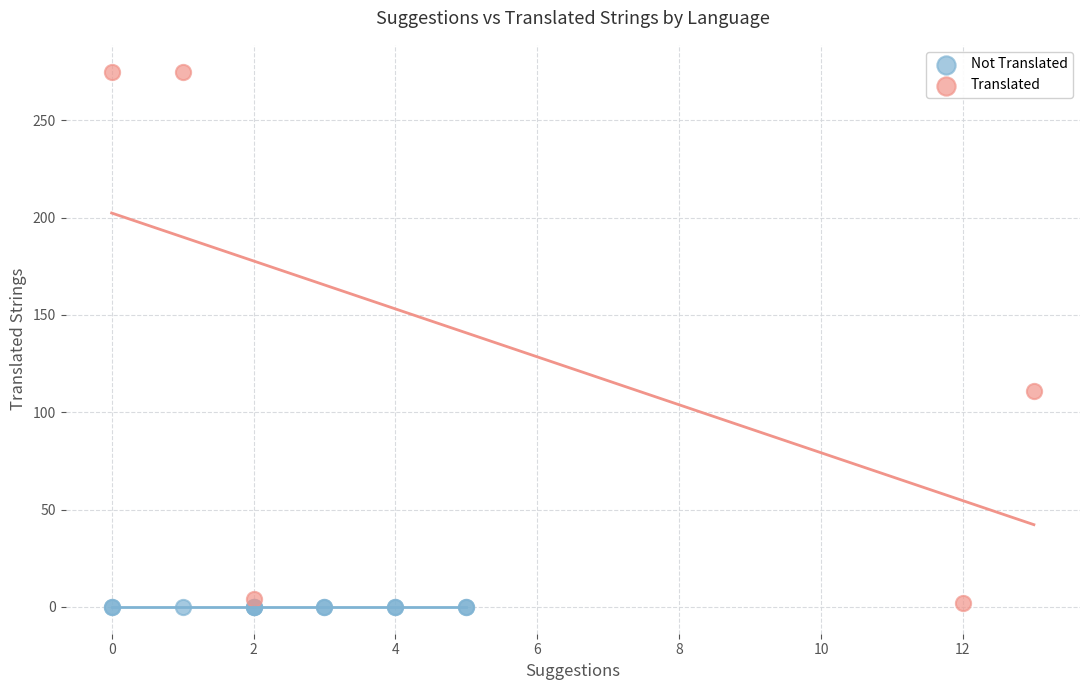

What are all the series names shown in the legend?

Not Translated, Translated